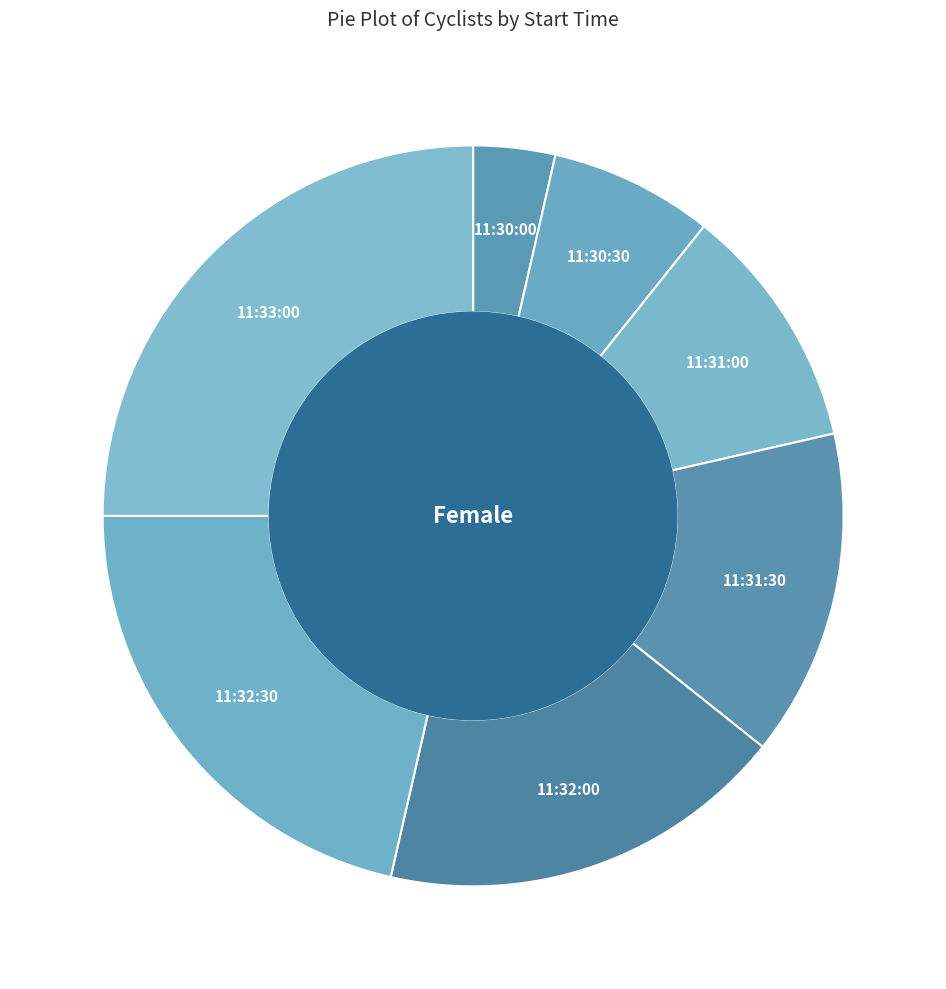

How many segments does this pie chart have?

7